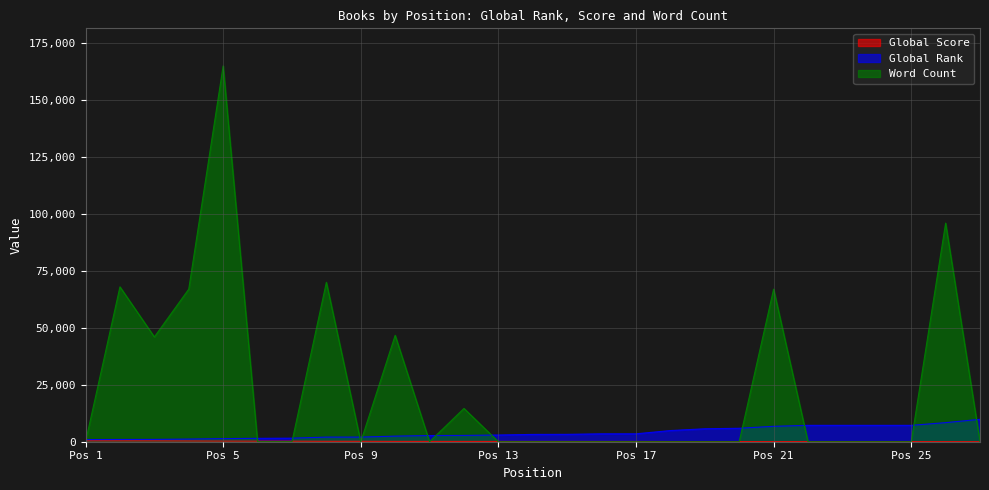

Which series has the widest spread of values?

Word Count